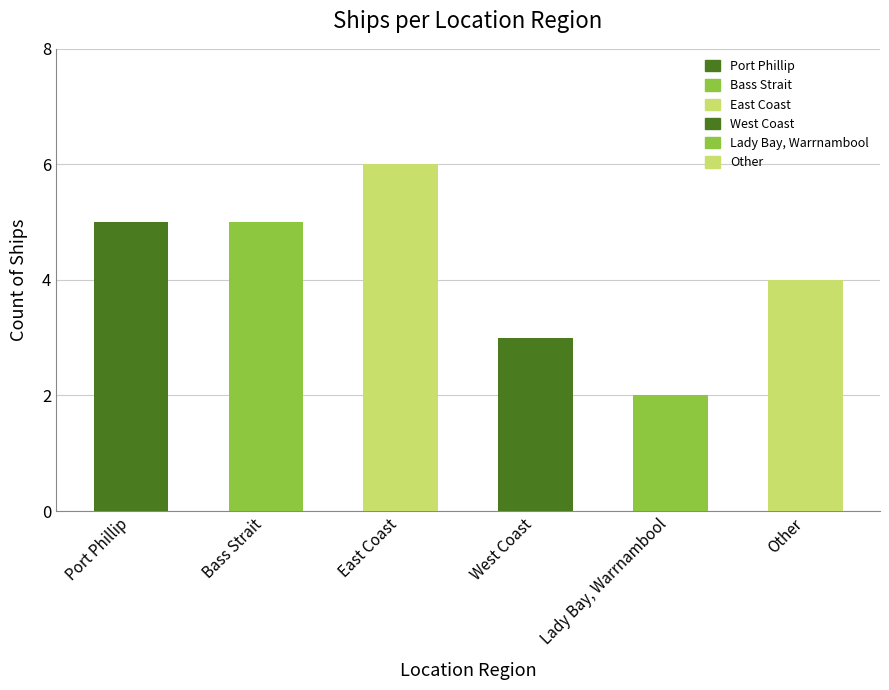

What is the change in value from Port Phillip to West Coast?

-2